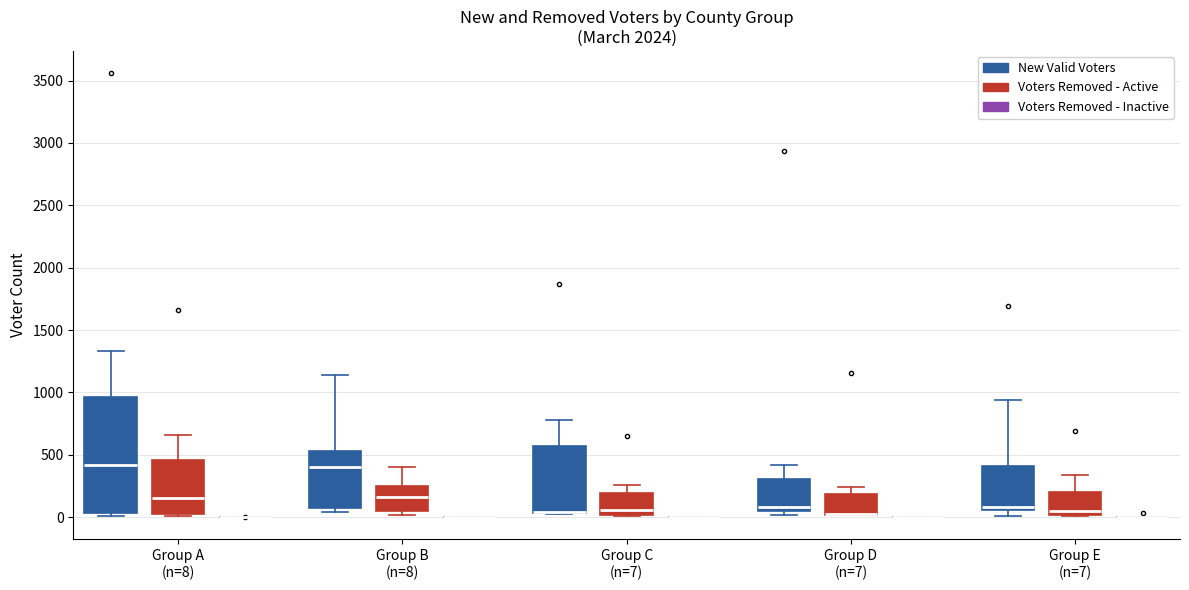

Reading left to right, read every box against the y-axis: the position of its median line, the range the box covers, and the ends of its whiskers. The values are not printed on the chart, so give them approximately, as read against the axis.

Group A (n=8) (New Valid Voters): median 400, box 50 to 950, whiskers 0 to 1350
Group A (n=8) (Voters Removed - Active): median 150, box 50 to 450, whiskers 0 to 650
Group A (n=8) (Voters Removed - Inactive): box collapsed to a line at 0, whiskers 0 to 0
Group B (n=8) (New Valid Voters): median 400, box 100 to 550, whiskers 50 to 1150
Group B (n=8) (Voters Removed - Active): median 150, box 50 to 250, whiskers 0 to 400
Group B (n=8) (Voters Removed - Inactive): box collapsed to a line at 0, whiskers 0 to 0
Group C (n=7) (New Valid Voters): median 50 (drawn on the box's lower edge), box 50 to 550, whiskers 0 to 800
Group C (n=7) (Voters Removed - Active): median 50, box 0 to 200, whiskers 0 to 250
Group C (n=7) (Voters Removed - Inactive): box collapsed to a line at 0, whiskers 0 to 0
Group D (n=7) (New Valid Voters): median 100, box 50 to 300, whiskers 0 to 400
Group D (n=7) (Voters Removed - Active): median 0 (drawn on the box's lower edge), box 0 to 200, whiskers 0 to 250
Group D (n=7) (Voters Removed - Inactive): box collapsed to a line at 0, whiskers 0 to 0
Group E (n=7) (New Valid Voters): median 100, box 50 to 400, whiskers 0 to 950
Group E (n=7) (Voters Removed - Active): median 50, box 0 to 200, whiskers 0 to 350
Group E (n=7) (Voters Removed - Inactive): box collapsed to a line at 0, whiskers 0 to 0